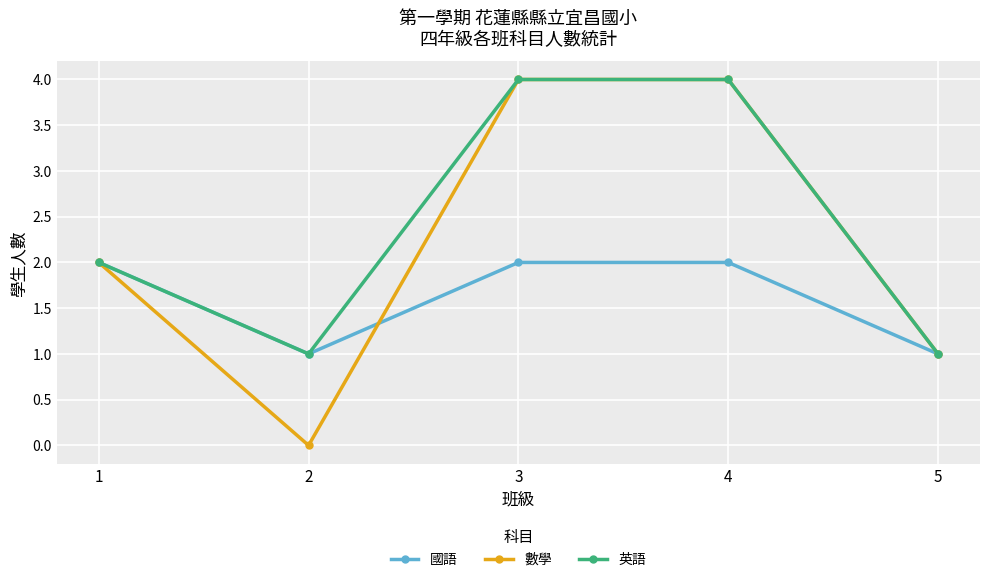

In 數學, how many points are lower than both neighbors (excluding endpoints)?

1